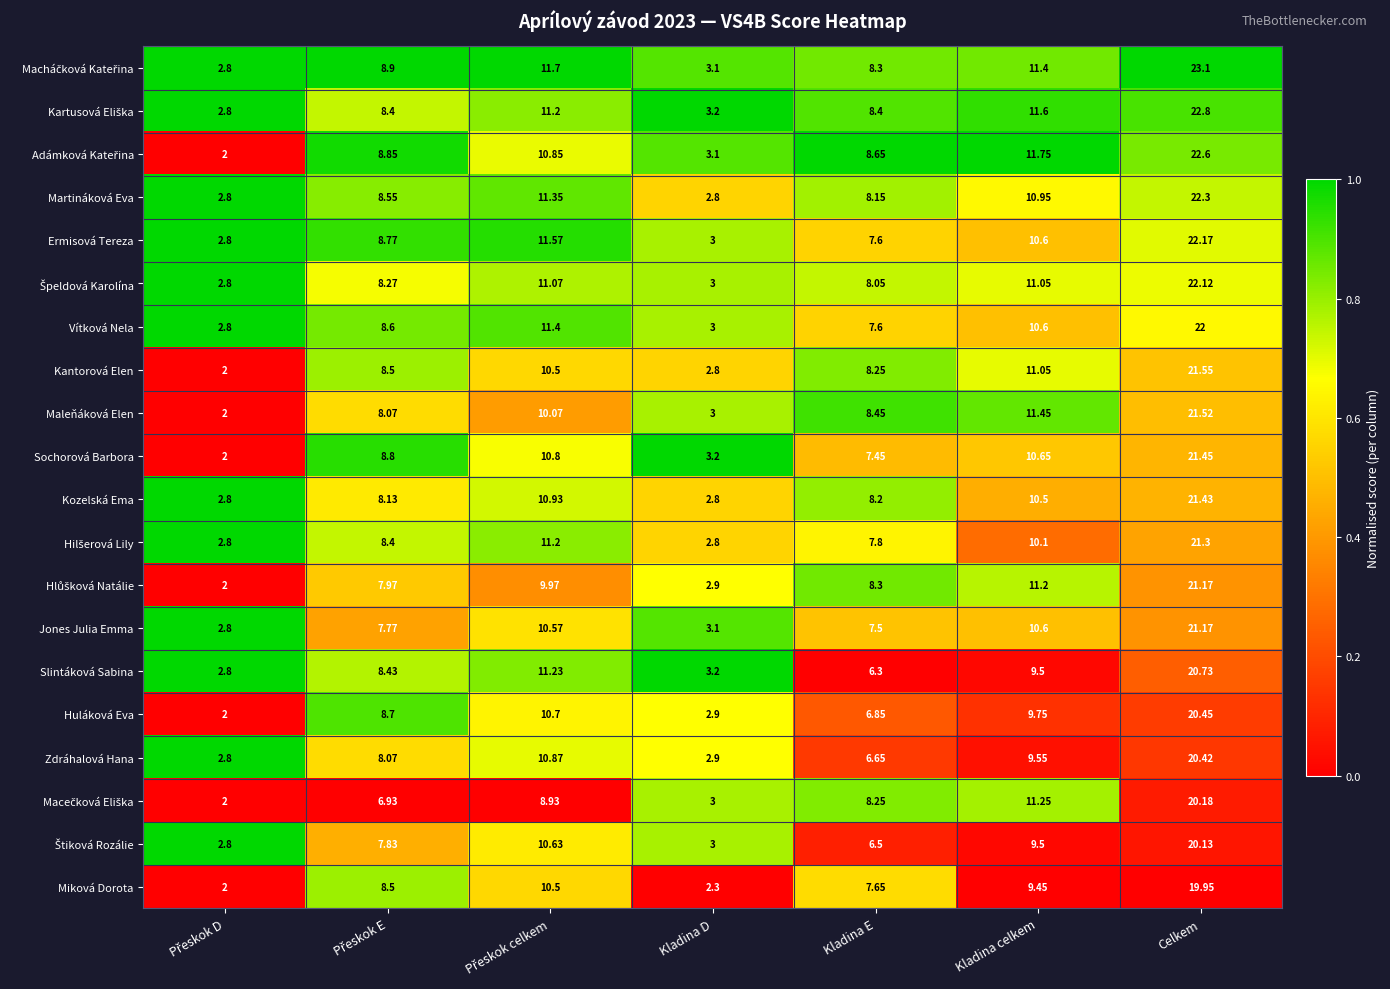

At which label does Jones Julia Emma reach its peak?

Celkem